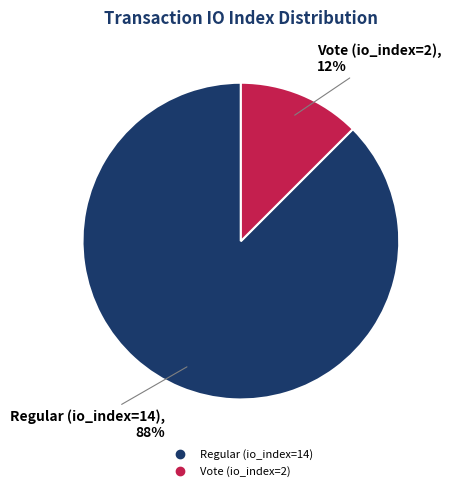

Between Regular (io_index=14) and Vote (io_index=2), which is larger?

Regular (io_index=14)